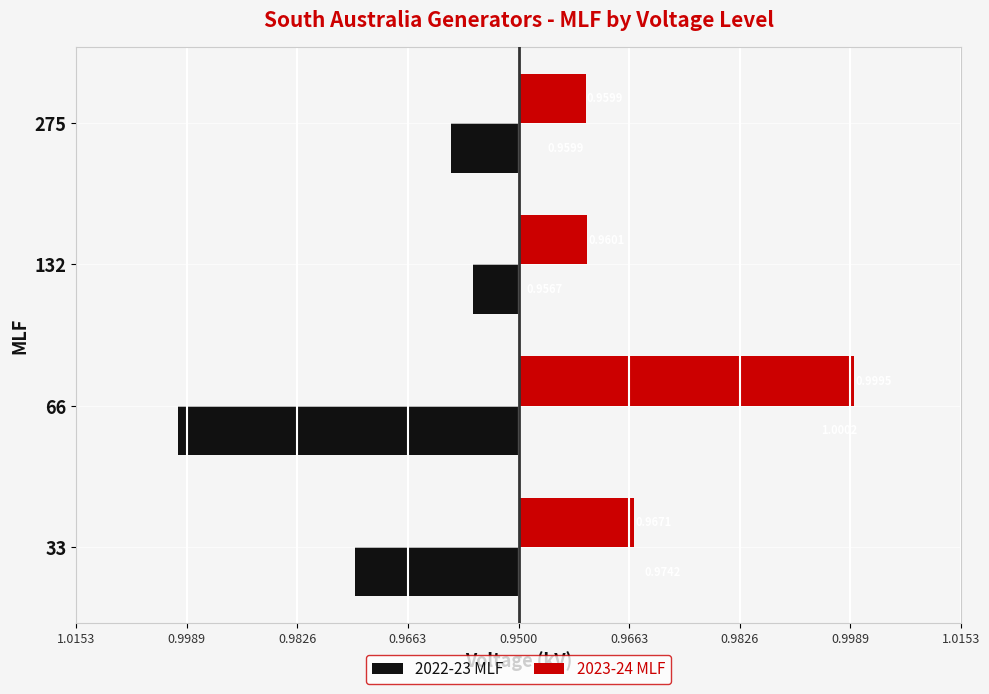

What are all the series names shown in the legend?

2022-23 MLF, 2023-24 MLF